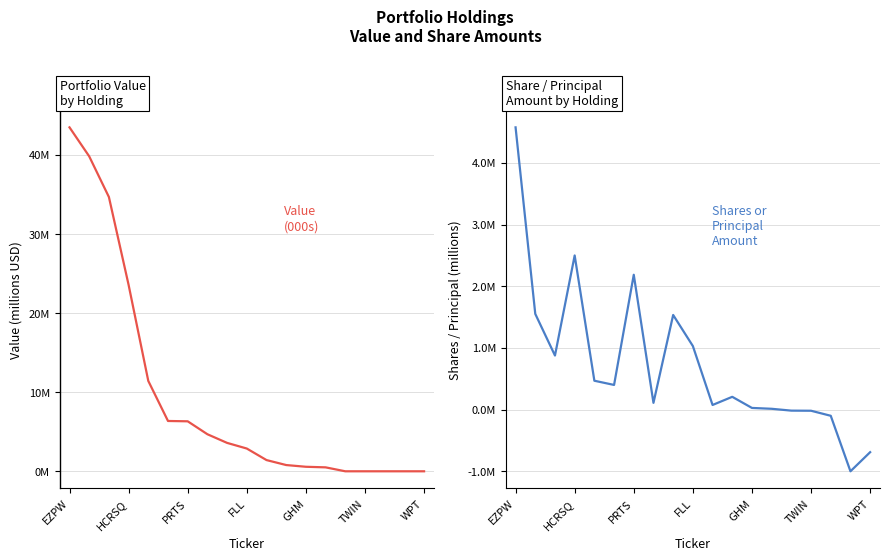

The value of Value (000s) at 7 is 4.7. True or false?

True